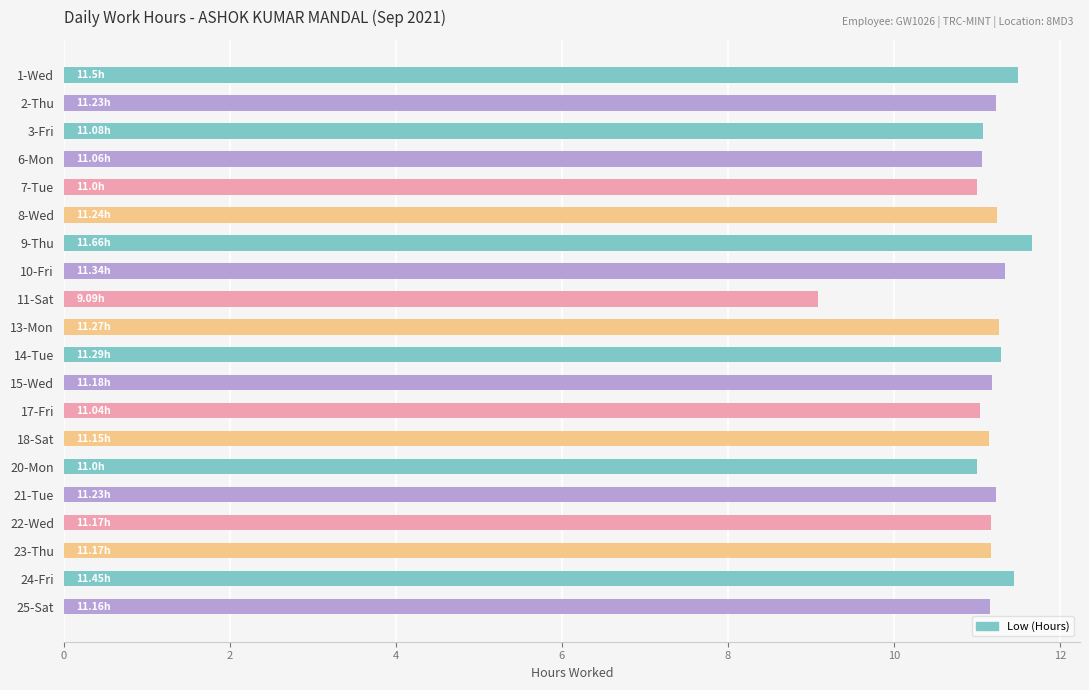

What is the difference between the maximum and second lowest values?

0.7